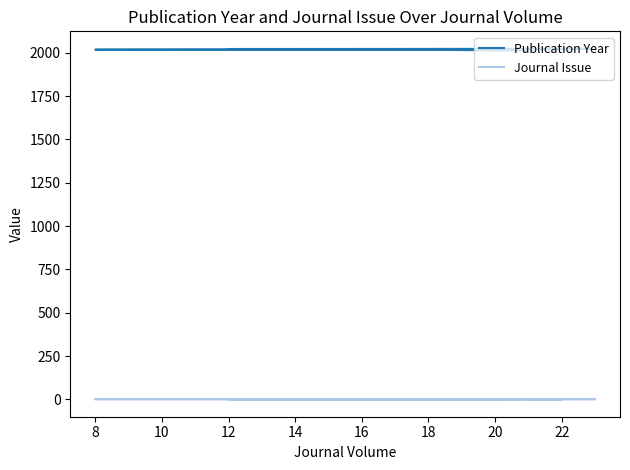

Between 12 and 14, which series saw the biggest shift?

Publication Year